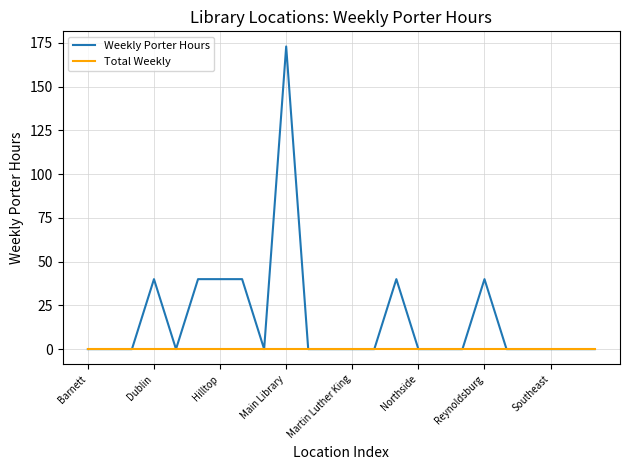

What is the maximum value shown in the chart?

173